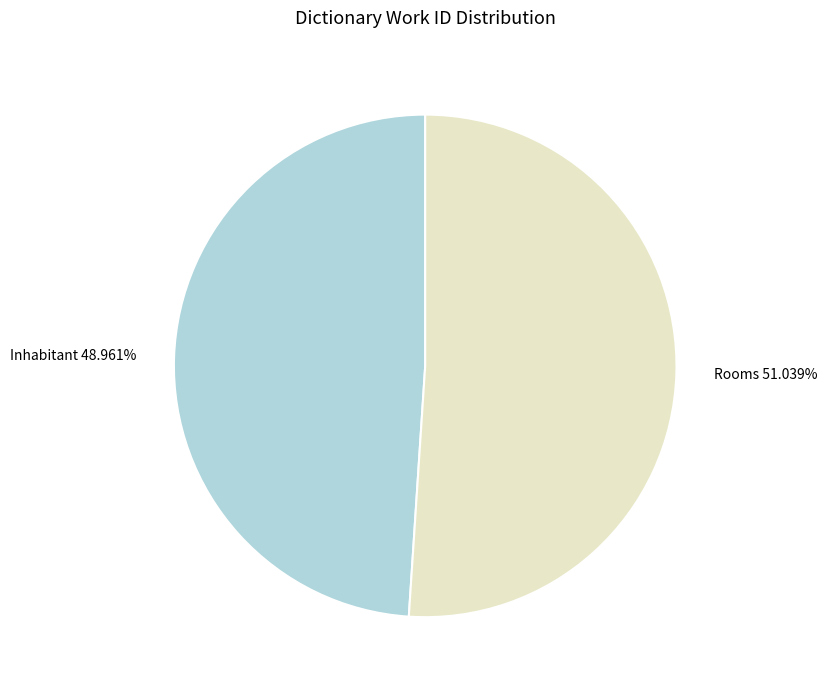

Rank the categories by value from lowest to highest.

Inhabitant, Rooms